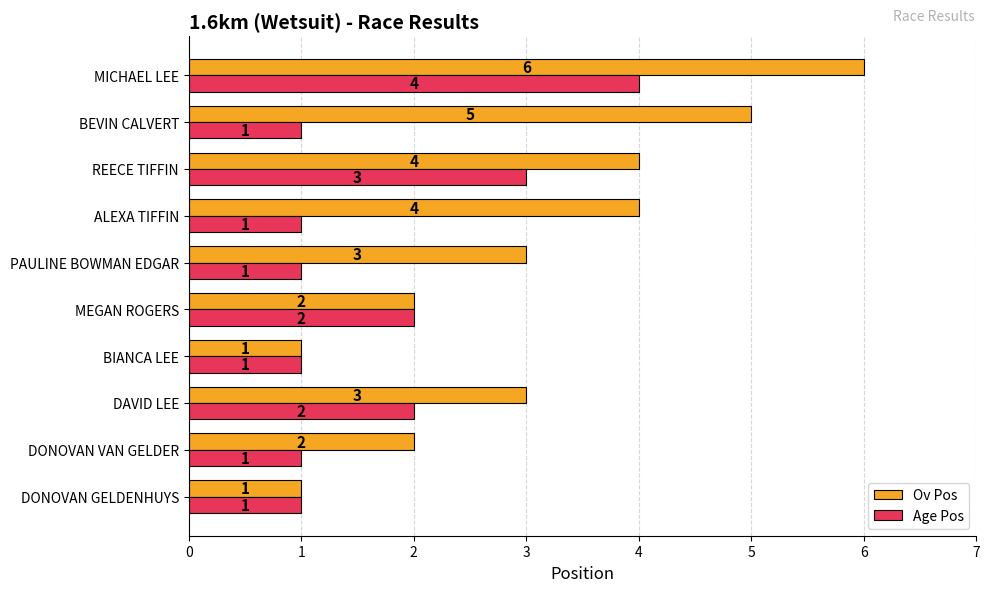

Is it true that Ov Pos equals 1 at DONOVAN GELDENHUYS?

True